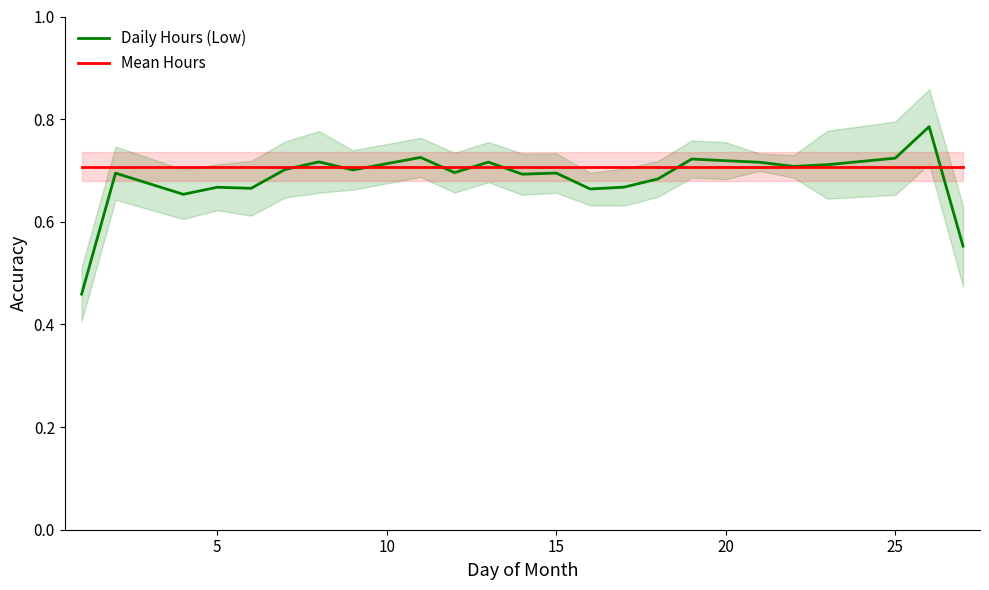

How many distinct data groups are displayed?

2